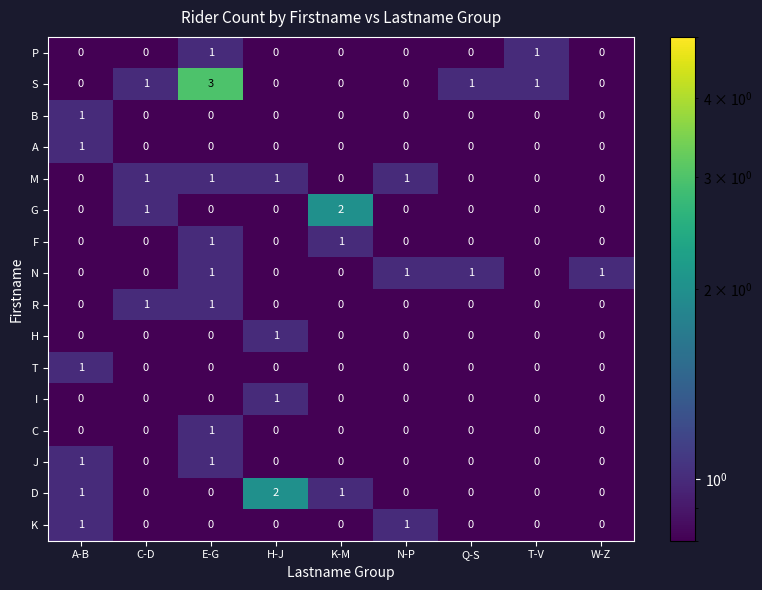

At which category is the sum across all series the highest?

E-G